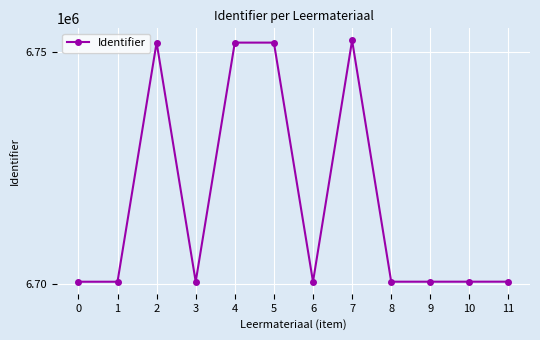

What is the maximum value shown in the chart?

6752468